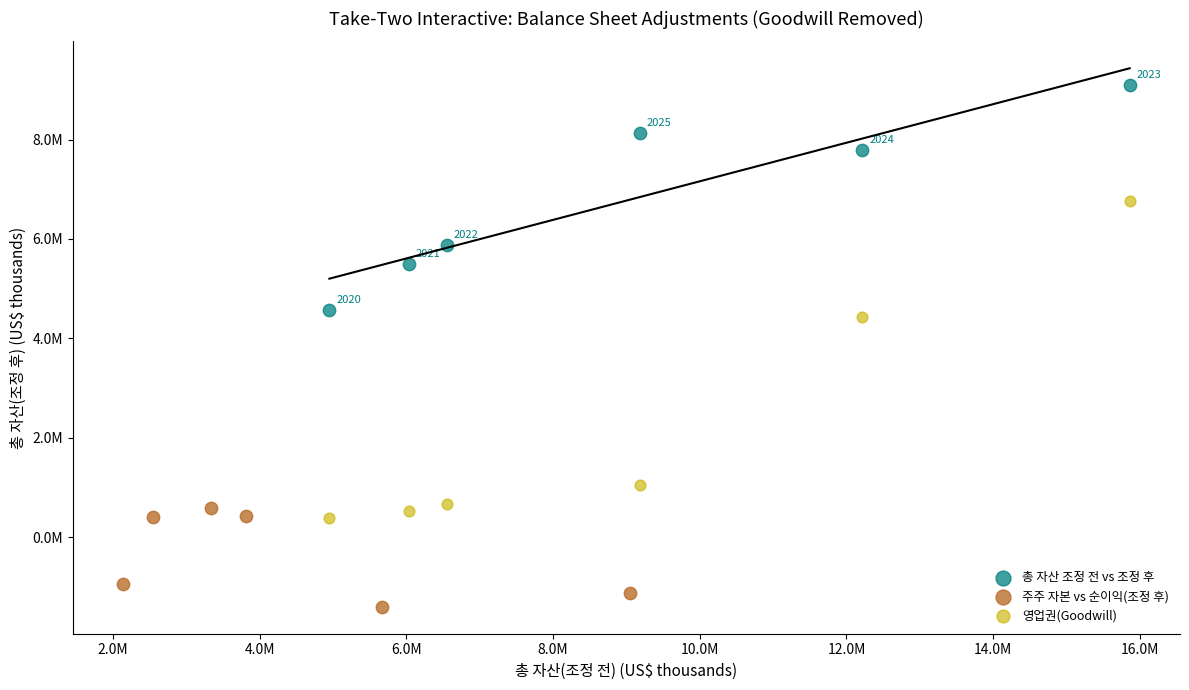

Which series reaches the minimum Y coordinate?

주주 자본 vs 순이익(조정 후)